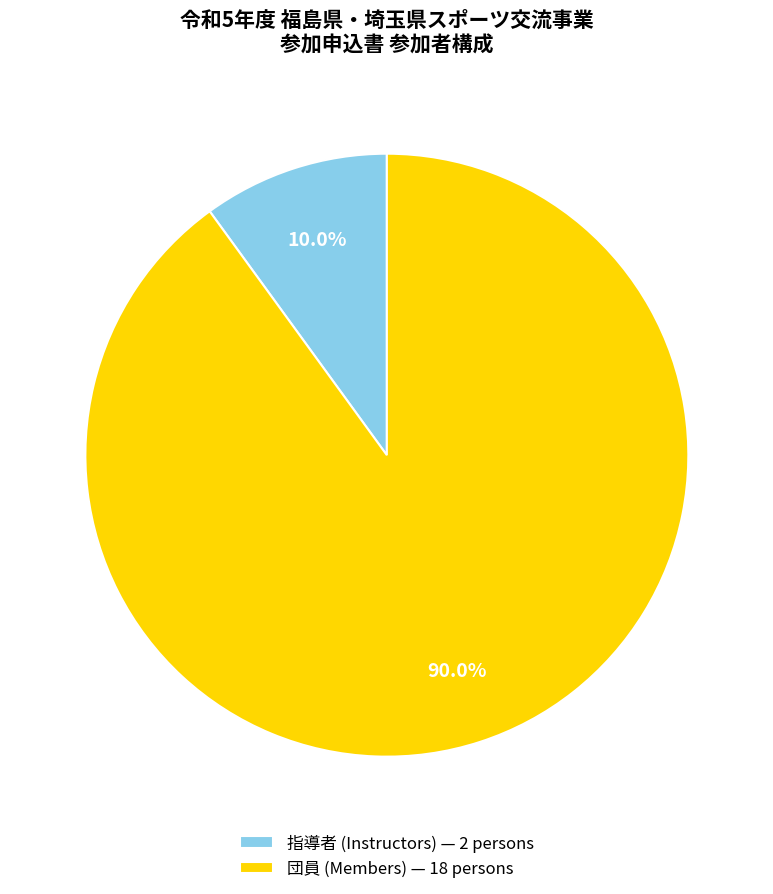

Rank the categories by value from highest to lowest.

団員 (Members) — 18 persons, 指導者 (Instructors) — 2 persons